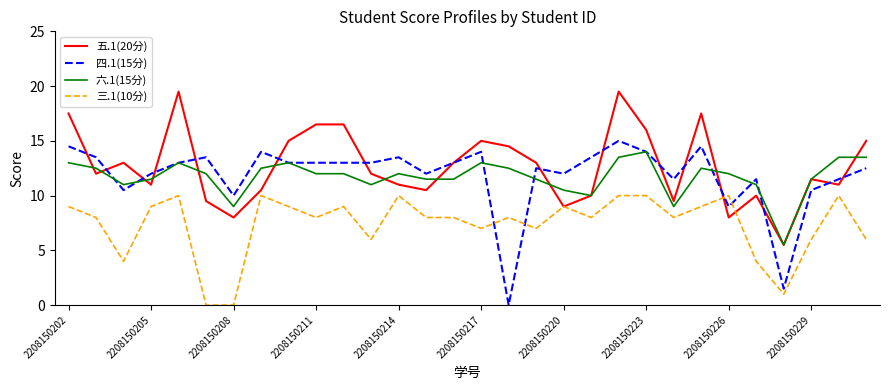

What is the minimum value for 六.1(15分)?

5.5